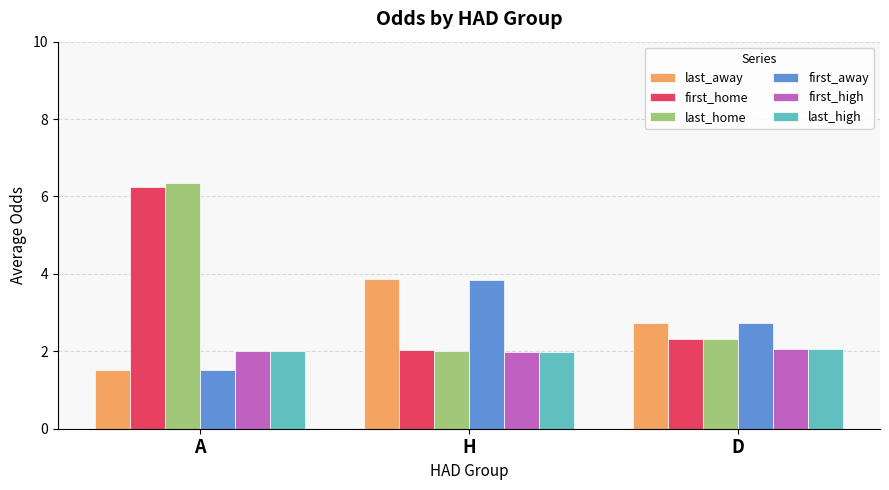

What is the label of the 3rd bar from the right?

A